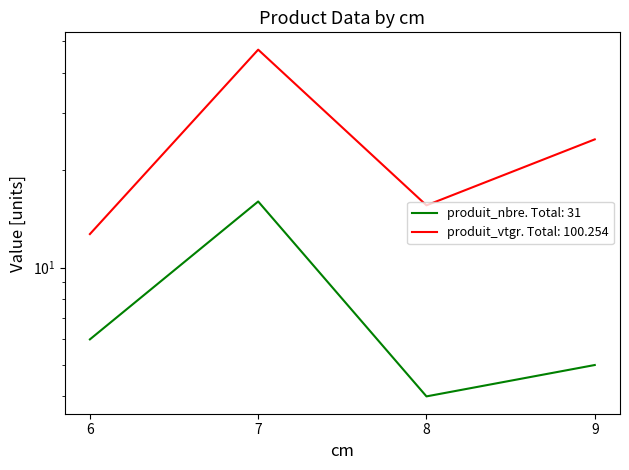

List the series in order of their overall mean, highest first.

produit_vtgr, produit_nbre